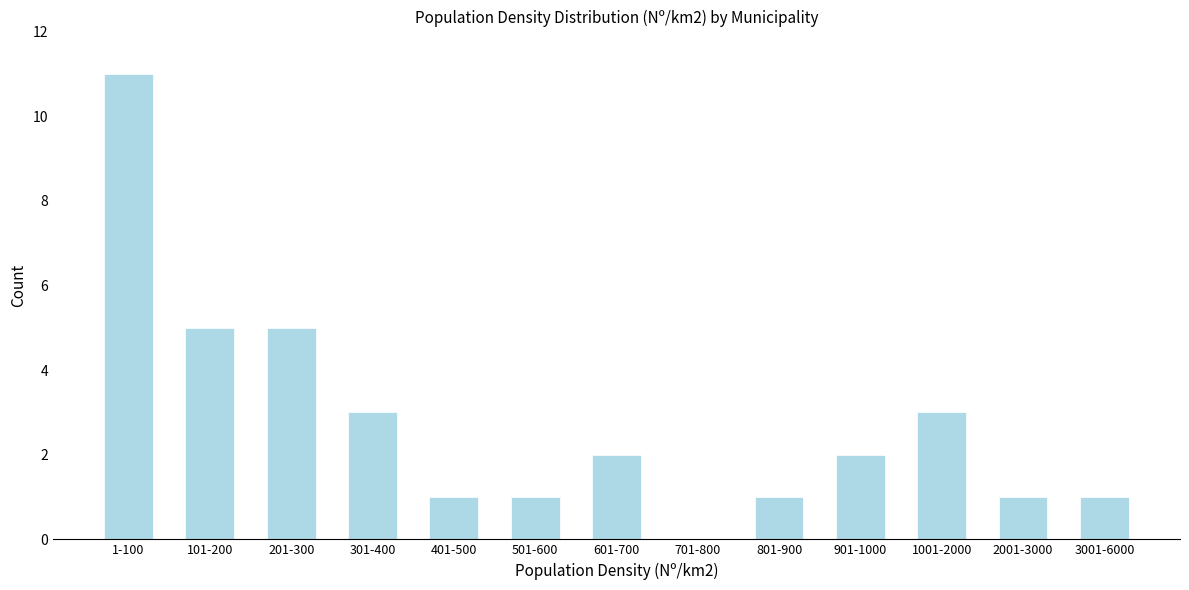

Reading left to right, list all the values displayed in this chart.

1-100=11	101-200=5	201-300=5	301-400=3	401-500=1	501-600=1	601-700=2	701-800=0	801-900=1	901-1000=2	1001-2000=3	2001-3000=1	3001-6000=1